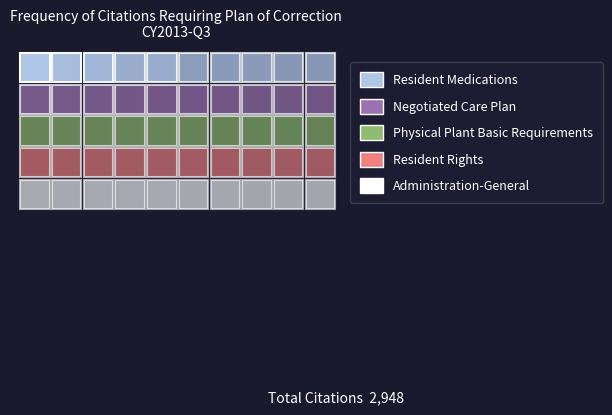

Reading left to right, list all the values displayed in this chart.

Resident Medications: WAC 388-76-10430=213	WAC 388-76-10355=187	WAC 388-76-10750=170	WAC 388-76-10475=139	WAC 388-76-10400=138	WAC 388-76-10165=87	WAC 388-76-10135=84	WAC 388-76-10380=82	WAC 388-76-10522=72	WAC 388-76-10650=70
Negotiated Care Plan: WAC 388-76-10430=68	WAC 388-76-10355=64	WAC 388-76-10750=58	WAC 388-76-10475=56	WAC 388-76-10400=51	WAC 388-76-10165=49	WAC 388-76-10135=45	WAC 388-76-10380=39	WAC 388-76-10522=39	WAC 388-76-10650=38
Physical Plant Basic Requirements: WAC 388-76-10430=34	WAC 388-76-10355=34	WAC 388-76-10750=32	WAC 388-76-10475=31	WAC 388-76-10400=31	WAC 388-76-10165=30	WAC 388-76-10135=29	WAC 388-76-10380=28	WAC 388-76-10522=27	WAC 388-76-10650=25
Resident Rights: WAC 388-76-10430=25	WAC 388-76-10355=24	WAC 388-76-10750=24	WAC 388-76-10475=22	WAC 388-76-10400=20	WAC 388-76-10165=20	WAC 388-76-10135=18	WAC 388-76-10380=17	WAC 388-76-10522=16	WAC 388-76-10650=15
Administration-General: WAC 388-76-10430=14	WAC 388-76-10355=13	WAC 388-76-10750=12	WAC 388-76-10475=11	WAC 388-76-10400=10	WAC 388-76-10165=9	WAC 388-76-10135=8	WAC 388-76-10380=7	WAC 388-76-10522=6	WAC 388-76-10650=5